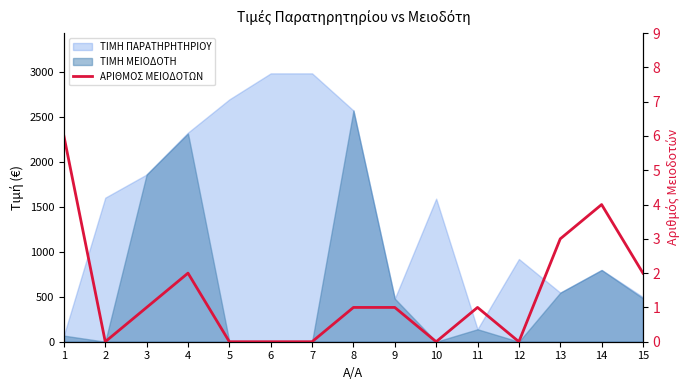

List the labels in order of value, largest first.

1, 14, 13, 4, 15, 3, 8, 9, 11, 2, 5, 6, 7, 10, 12